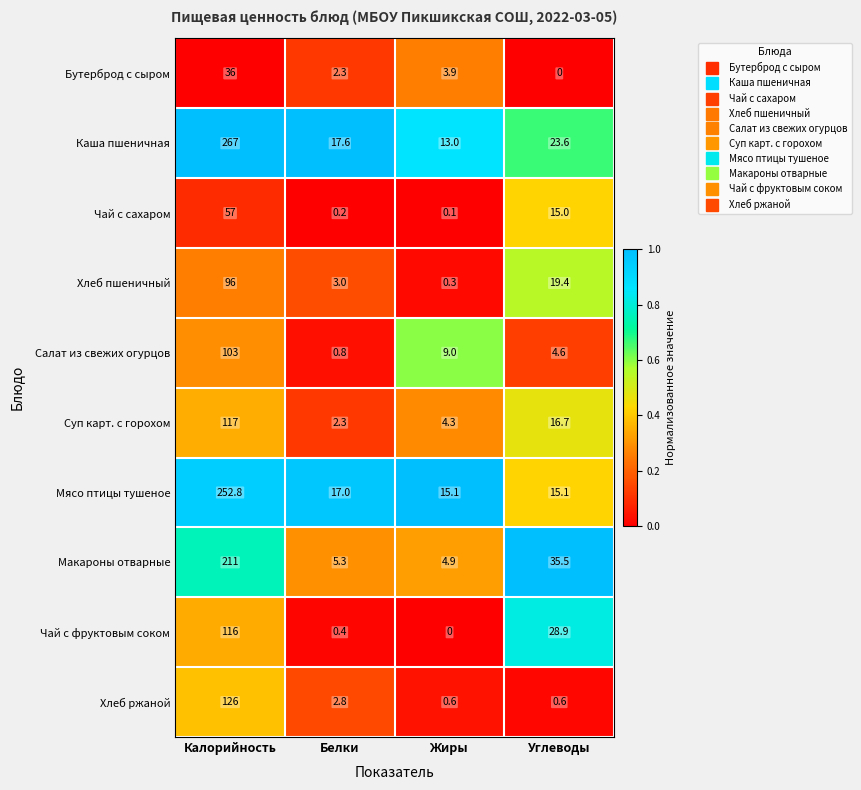

Read the Хлеб пшеничный value at Белки.

3.0